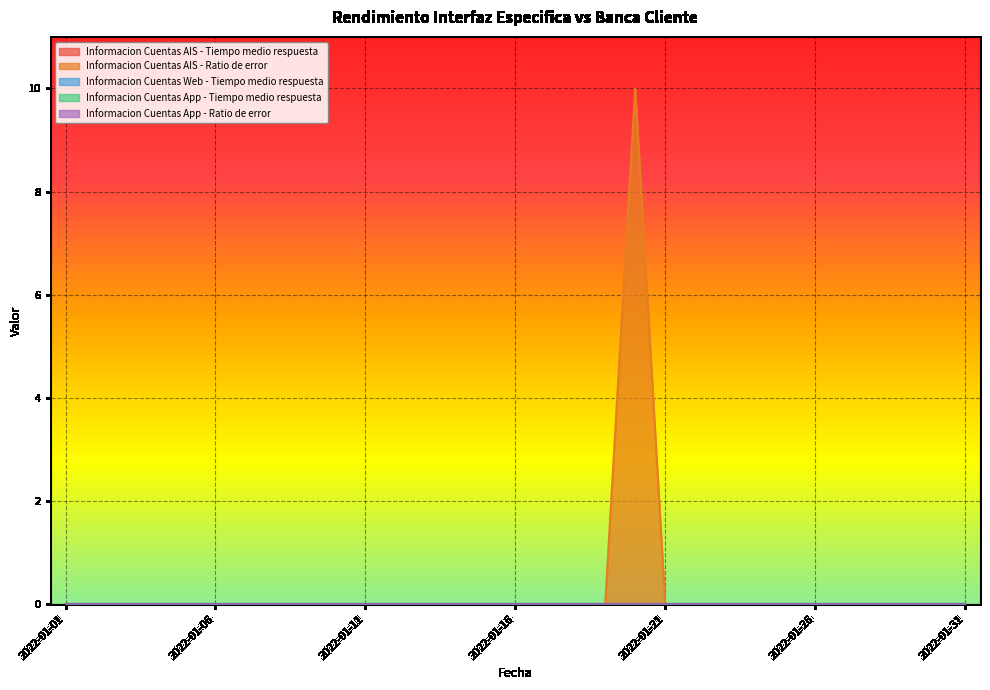

How many data points does each series have?

31